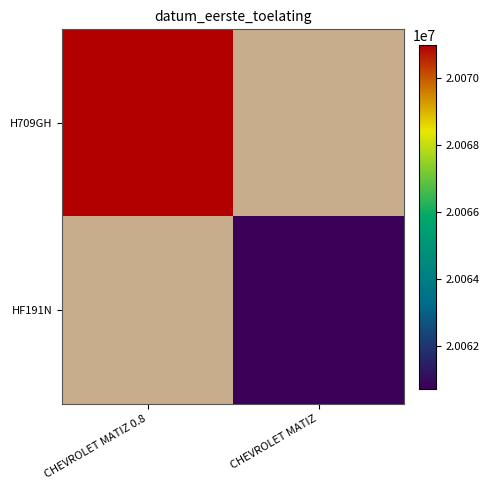

List the series in order of their peak value, highest first.

H709GH, HF191N